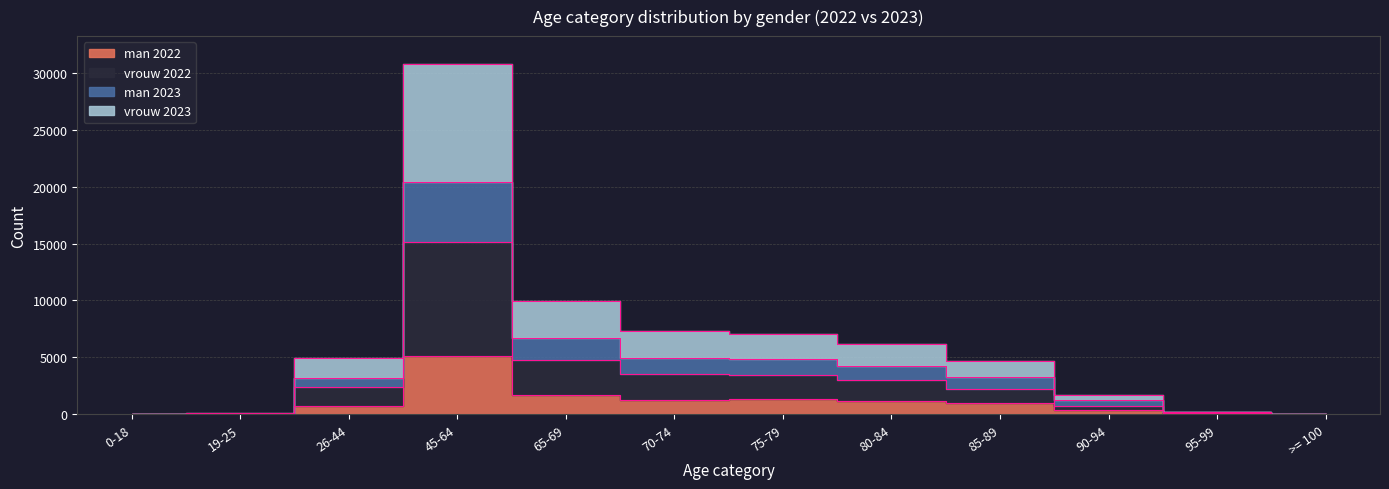

Which series has the largest total across all categories?

vrouw 2023